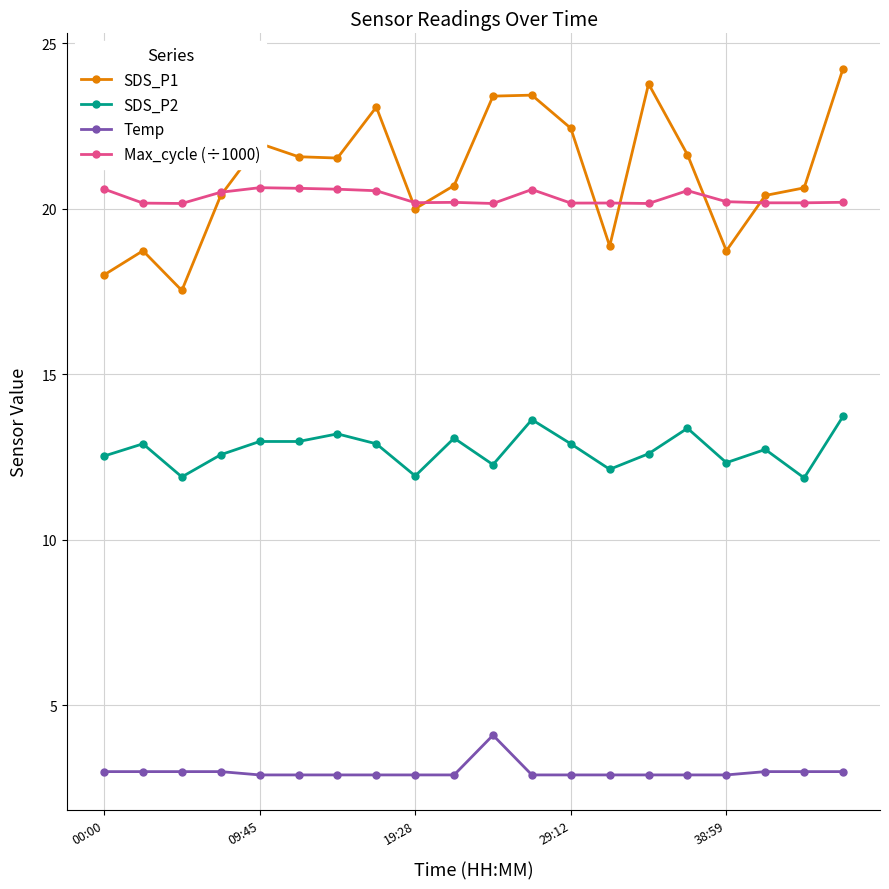

True or false: Max_cycle (÷1000) has more than 0 points higher than both neighbors.

True